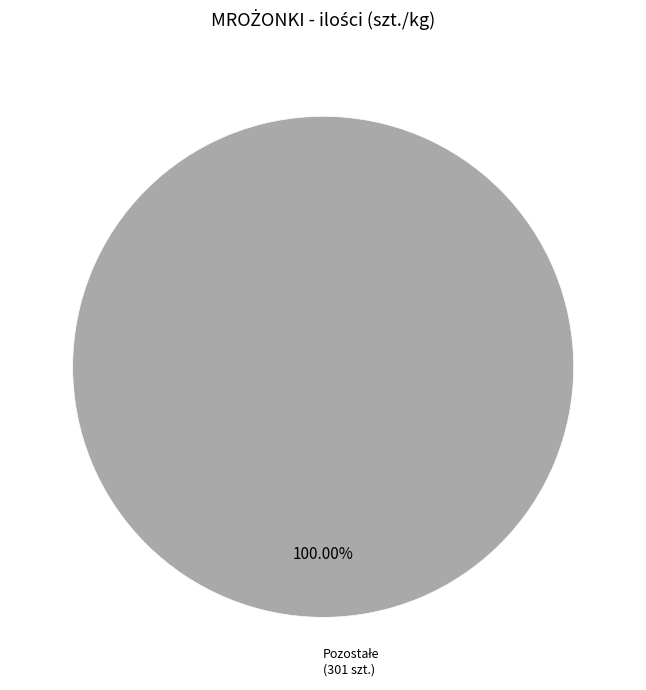

Does any single category account for the majority?

Yes